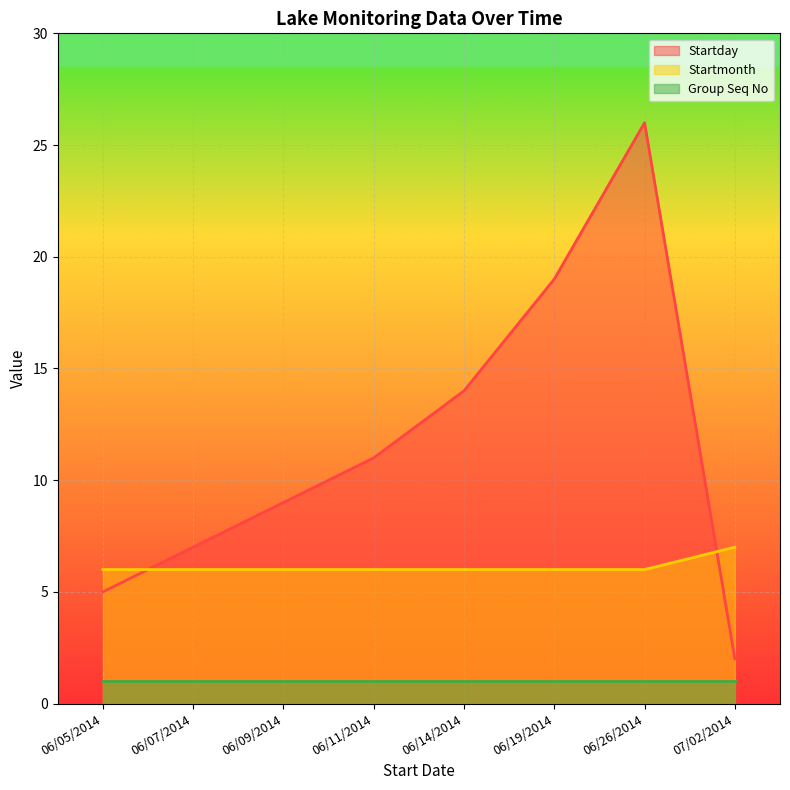

At which label does Startday reach its minimum?

07/02/2014